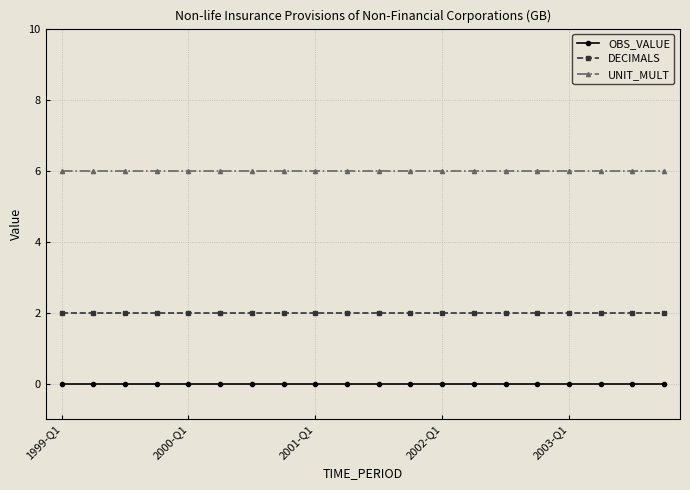

At how many categories does at least one series exceed 3?

20